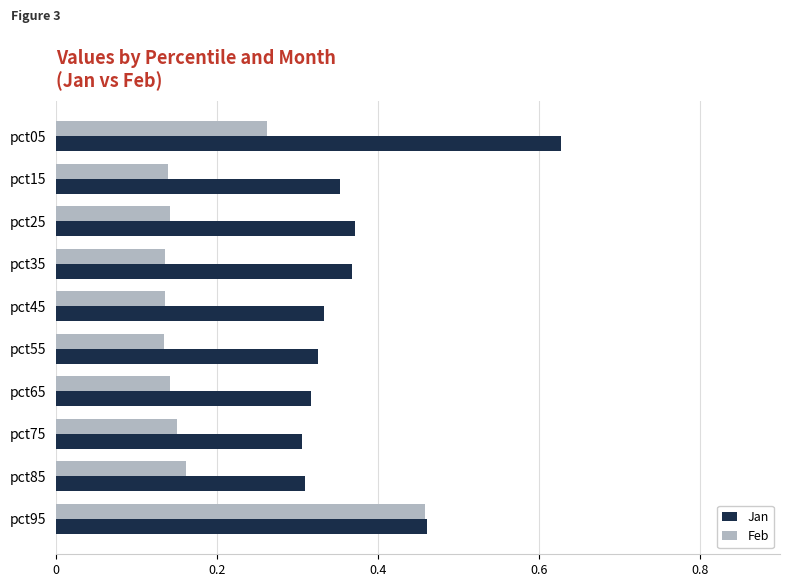

Between pct05 and pct45, which series saw the biggest shift?

Jan